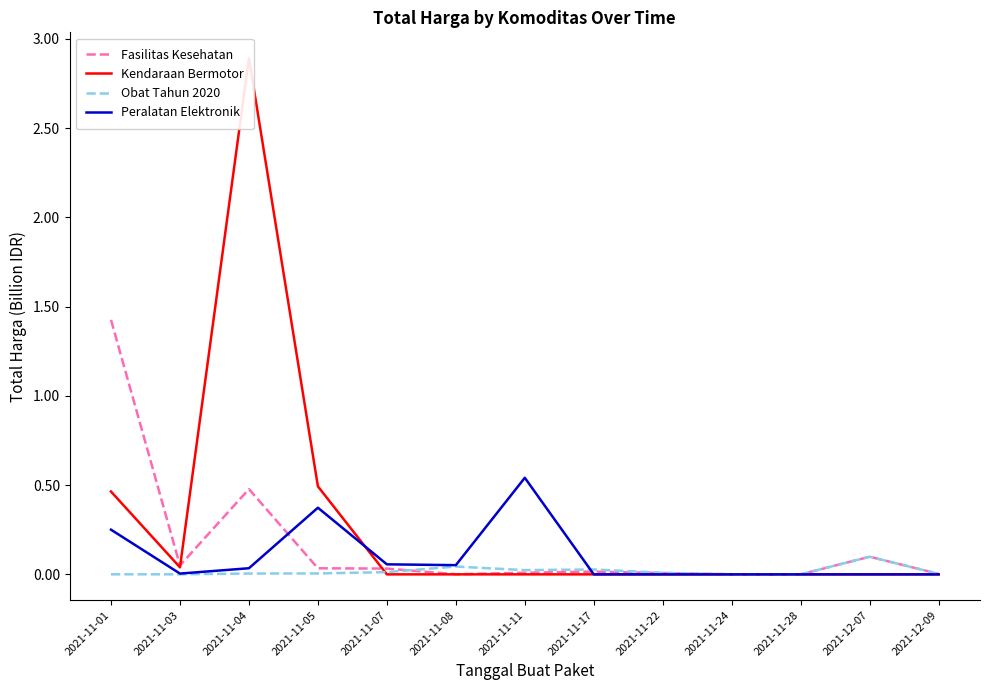

Which has a higher value, 2021-11-28 or 2021-11-17?

2021-11-17